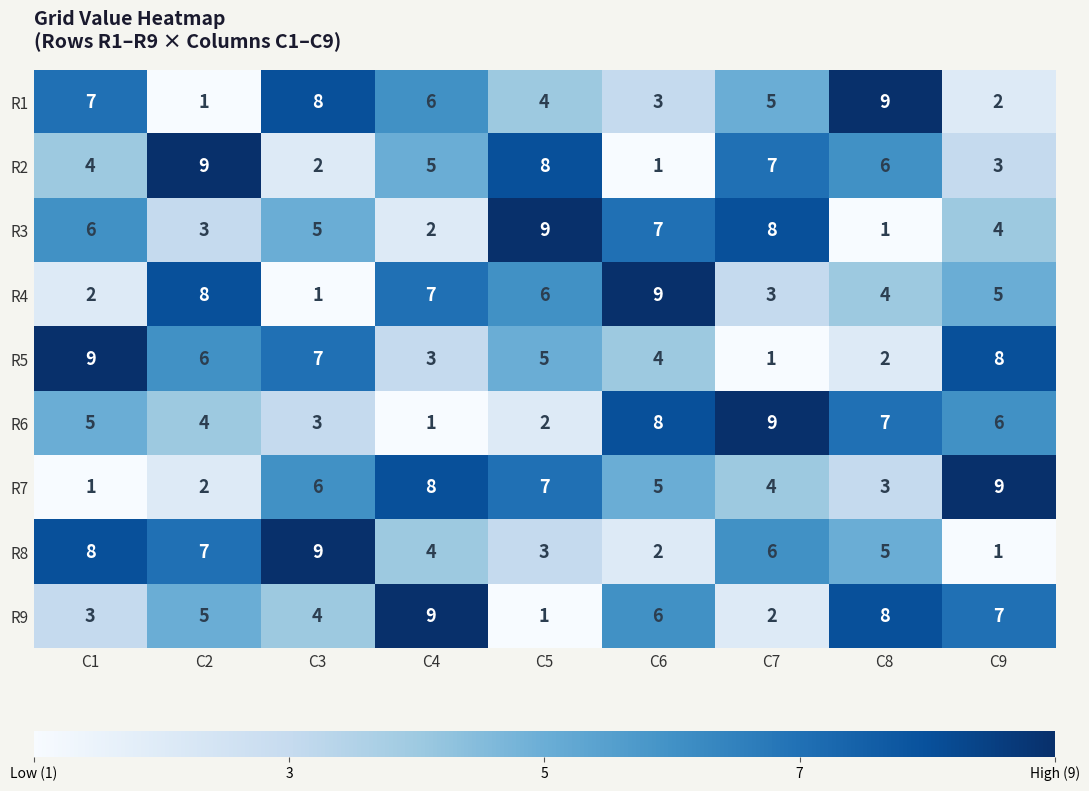

The R8 series shows 7 at C2. True or false?

True